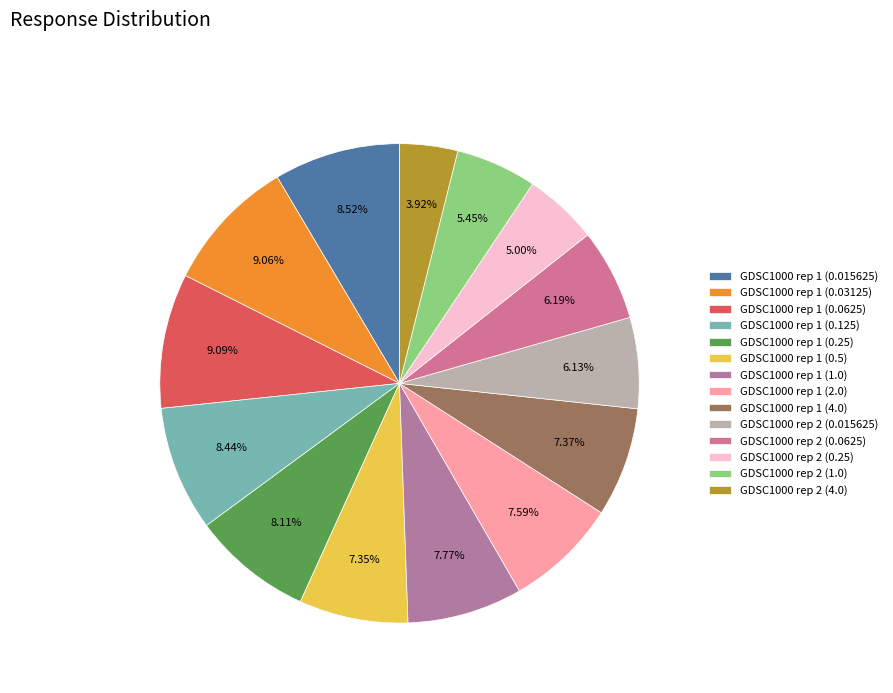

To the nearest percent, what portion does GDSC1000 rep 2 (1.0) represent?

5%